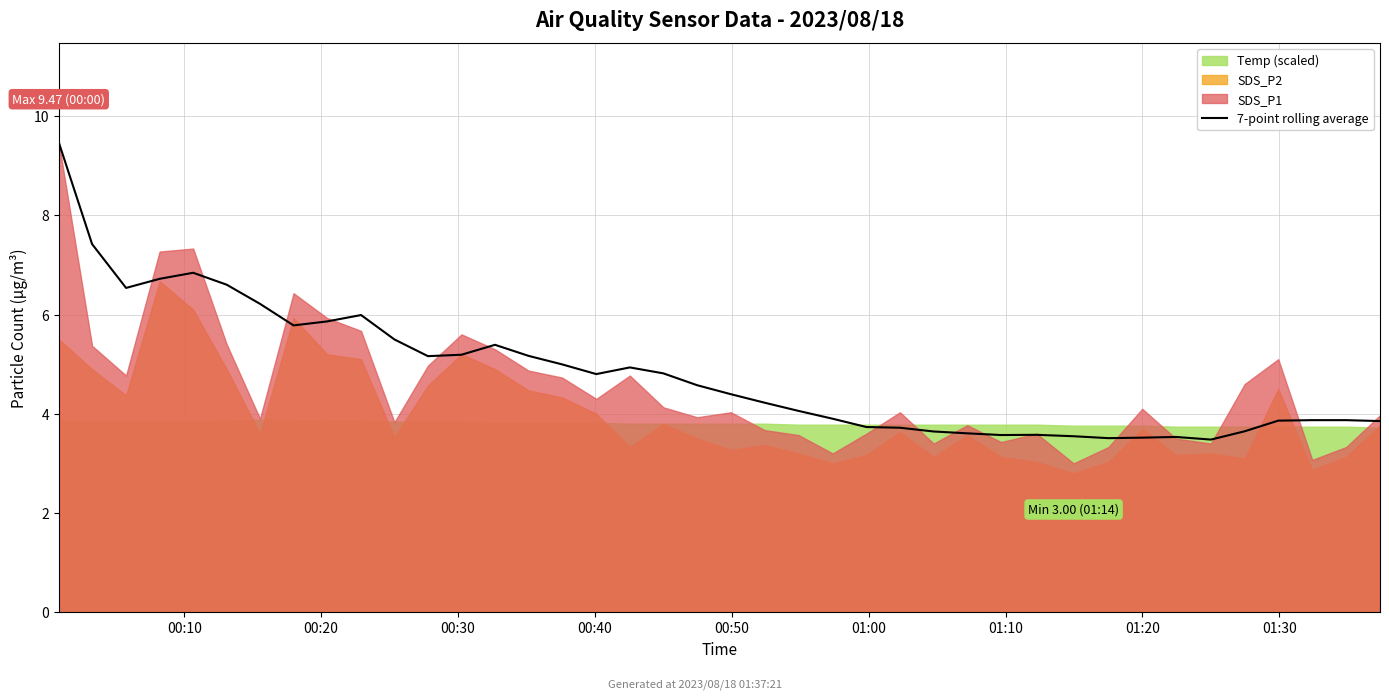

What is the lowest value of the 7-point rolling average series?

3.5